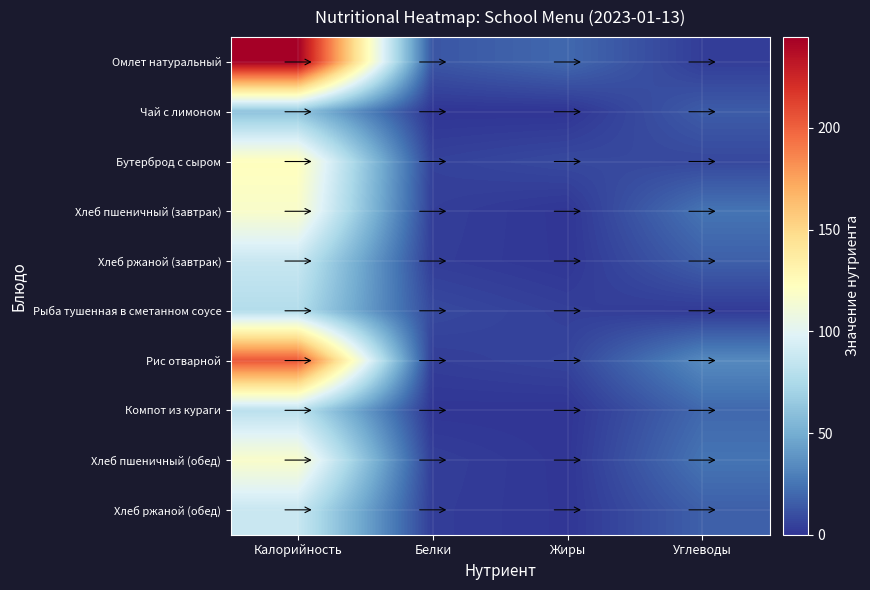

Reading right to left, transcribe all the data shown in this chart.

Омлет натуральный: Углеводы=3.5	Жиры=20.1	Белки=12.9	Калорийность=244.6
Чай с лимоном: Углеводы=15.2	Жиры=0.0	Белки=0.1	Калорийность=61.0
Бутерброд с сыром: Углеводы=7.4	Жиры=8.1	Белки=5.0	Калорийность=123.0
Хлеб пшеничный (завтрак): Углеводы=24.6	Жиры=0.4	Белки=3.8	Калорийность=117.5
Хлеб ржаной (завтрак): Углеводы=16.7	Жиры=0.6	Белки=3.3	Калорийность=87.0
Рыба тушенная в сметанном соусе: Углеводы=2.3	Жиры=4.2	Белки=7.8	Калорийность=77.6
Рис отварной: Углеводы=33.8	Жиры=6.1	Белки=3.7	Калорийность=204.6
Компот из кураги: Углеводы=20.1	Жиры=0.0	Белки=0.3	Калорийность=81.0
Хлеб пшеничный (обед): Углеводы=24.6	Жиры=0.4	Белки=3.8	Калорийность=117.5
Хлеб ржаной (обед): Углеводы=16.7	Жиры=0.6	Белки=3.3	Калорийность=87.0